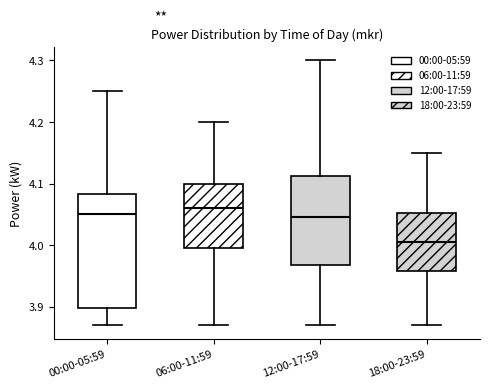

Reading left to right, read every box against the y-axis: the position of its median line, the range the box covers, and the ends of its whiskers. The values are not printed on the chart, so give them approximately, as read against the axis.

00:00-05:59: median 4.05, box 3.90 to 4.08, whiskers 3.87 to 4.25
06:00-11:59: median 4.06, box 4.00 to 4.10, whiskers 3.87 to 4.20
12:00-17:59: median 4.05, box 3.97 to 4.11, whiskers 3.87 to 4.30
18:00-23:59: median 4.01, box 3.96 to 4.05, whiskers 3.87 to 4.15